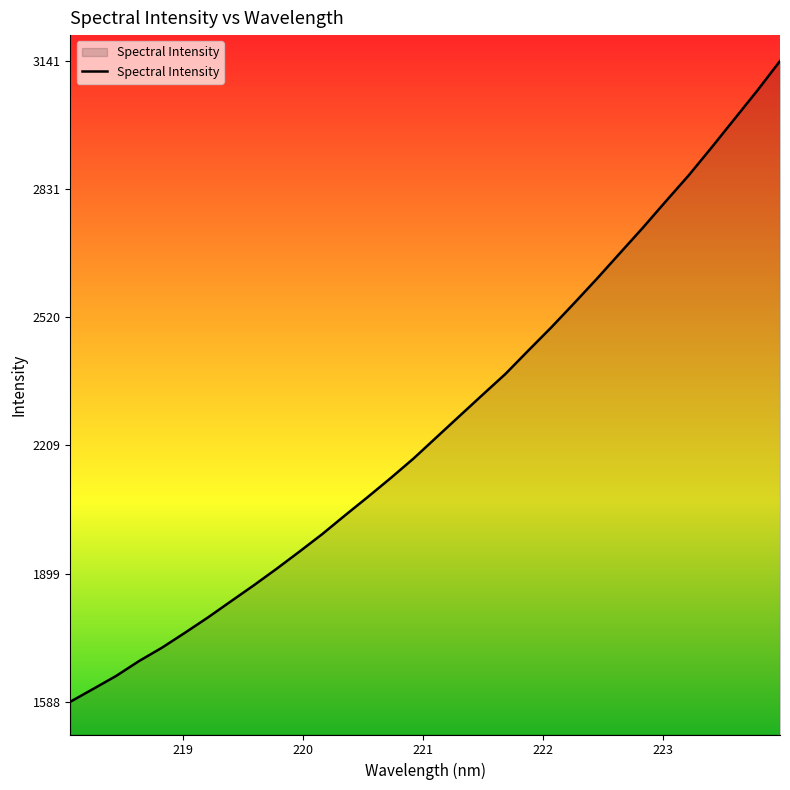

What is the greatest value displayed?

3141.3